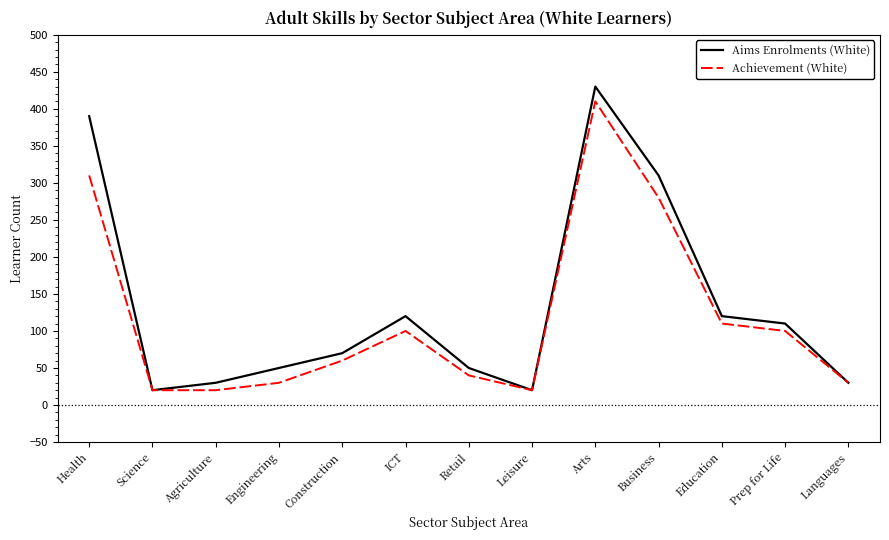

At which category is the sum across all series the highest?

Arts